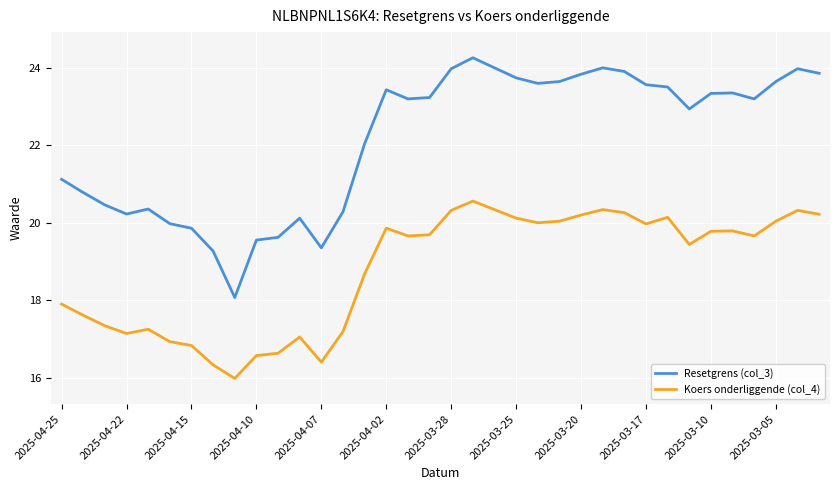

What are all the series names shown in the legend?

Resetgrens (col_3), Koers onderliggende (col_4)